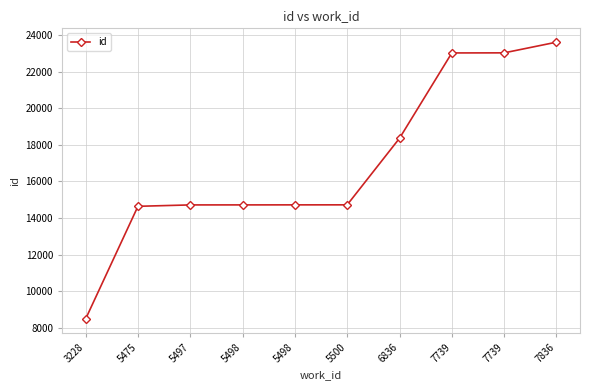

How many values are below 14718?

5